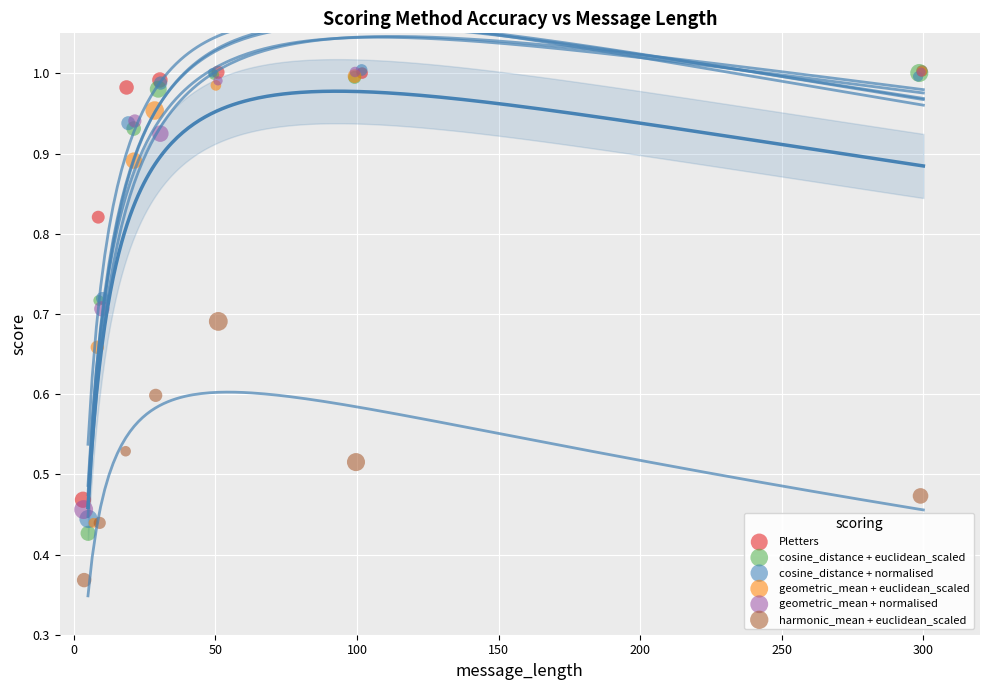

Which series has the largest Y range (max minus min)?

cosine_distance + euclidean_scaled